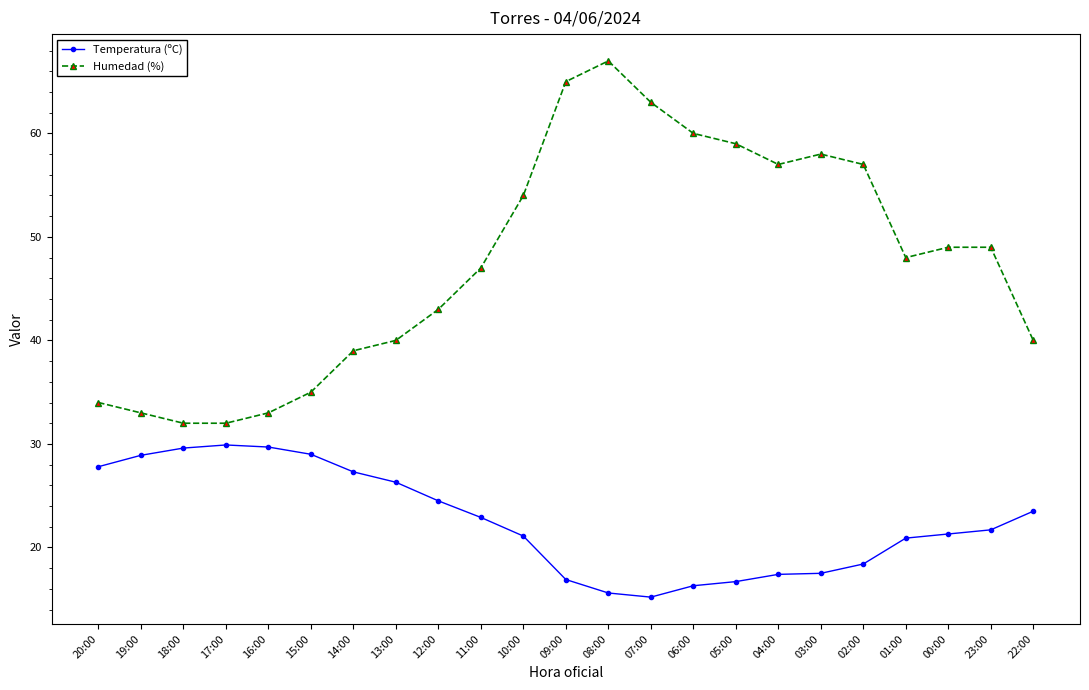

How many lines are shown in the chart?

2